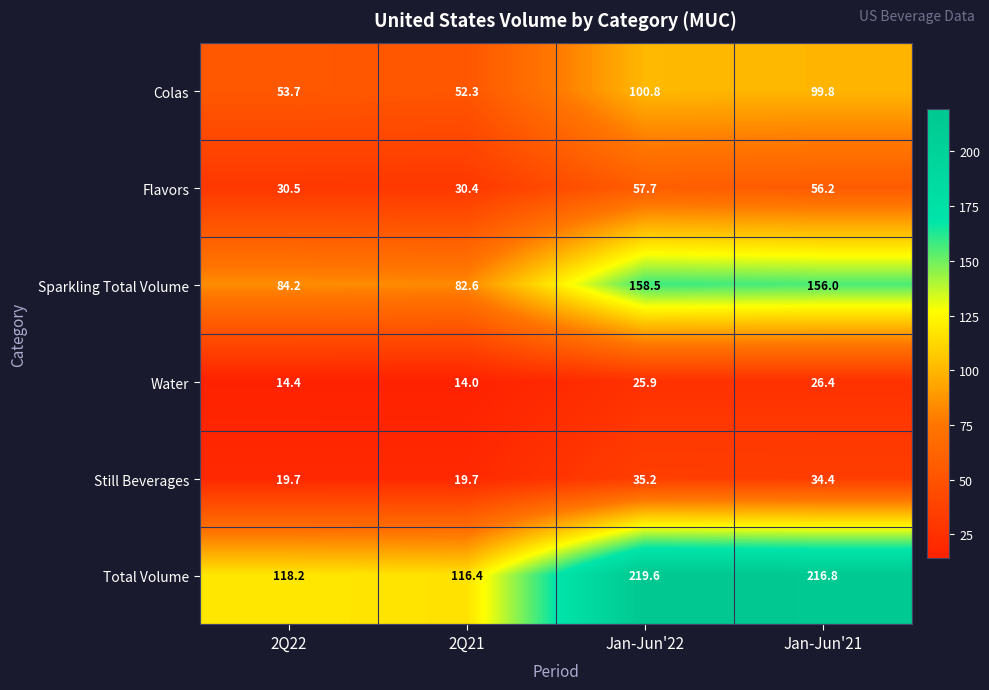

Which category has the lowest value across all series?

2Q21